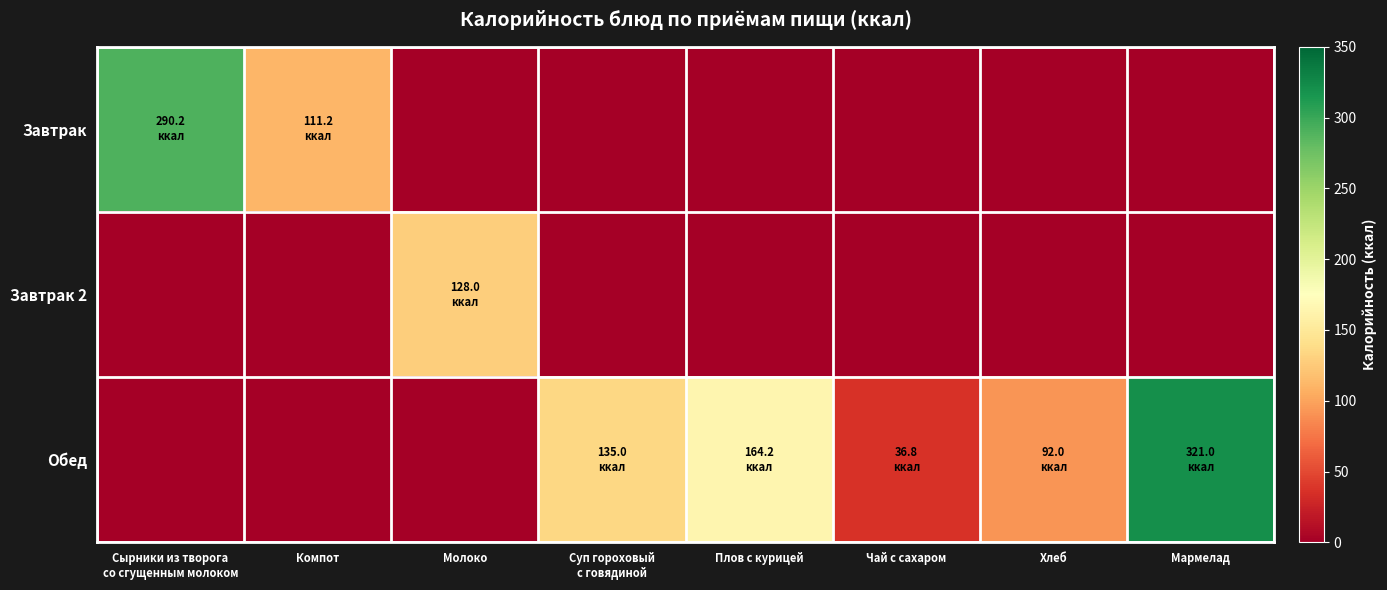

At which category is the sum across all series the highest?

Мармелад